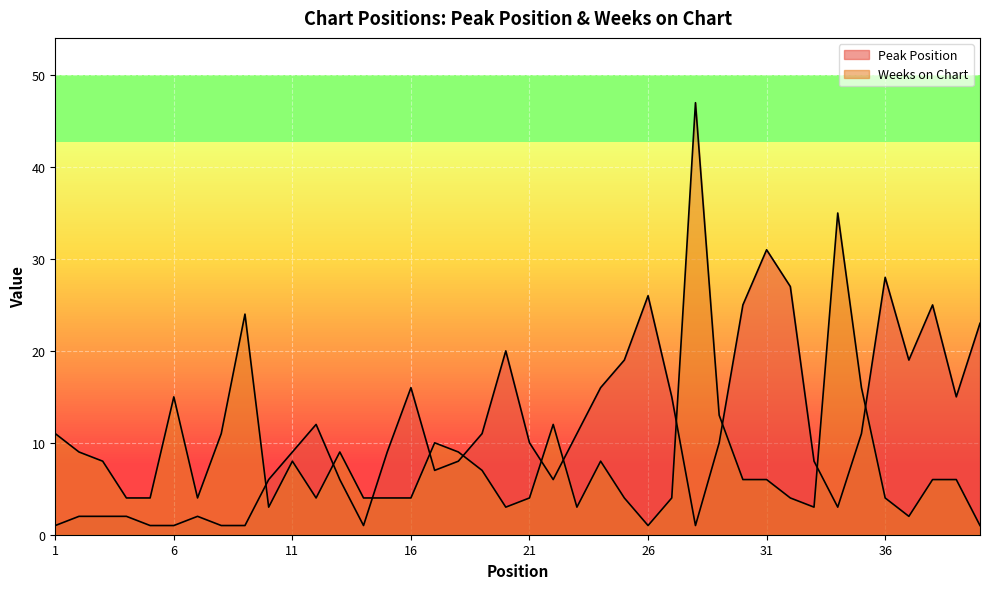

How many data points in Peak Position are above 10?

18